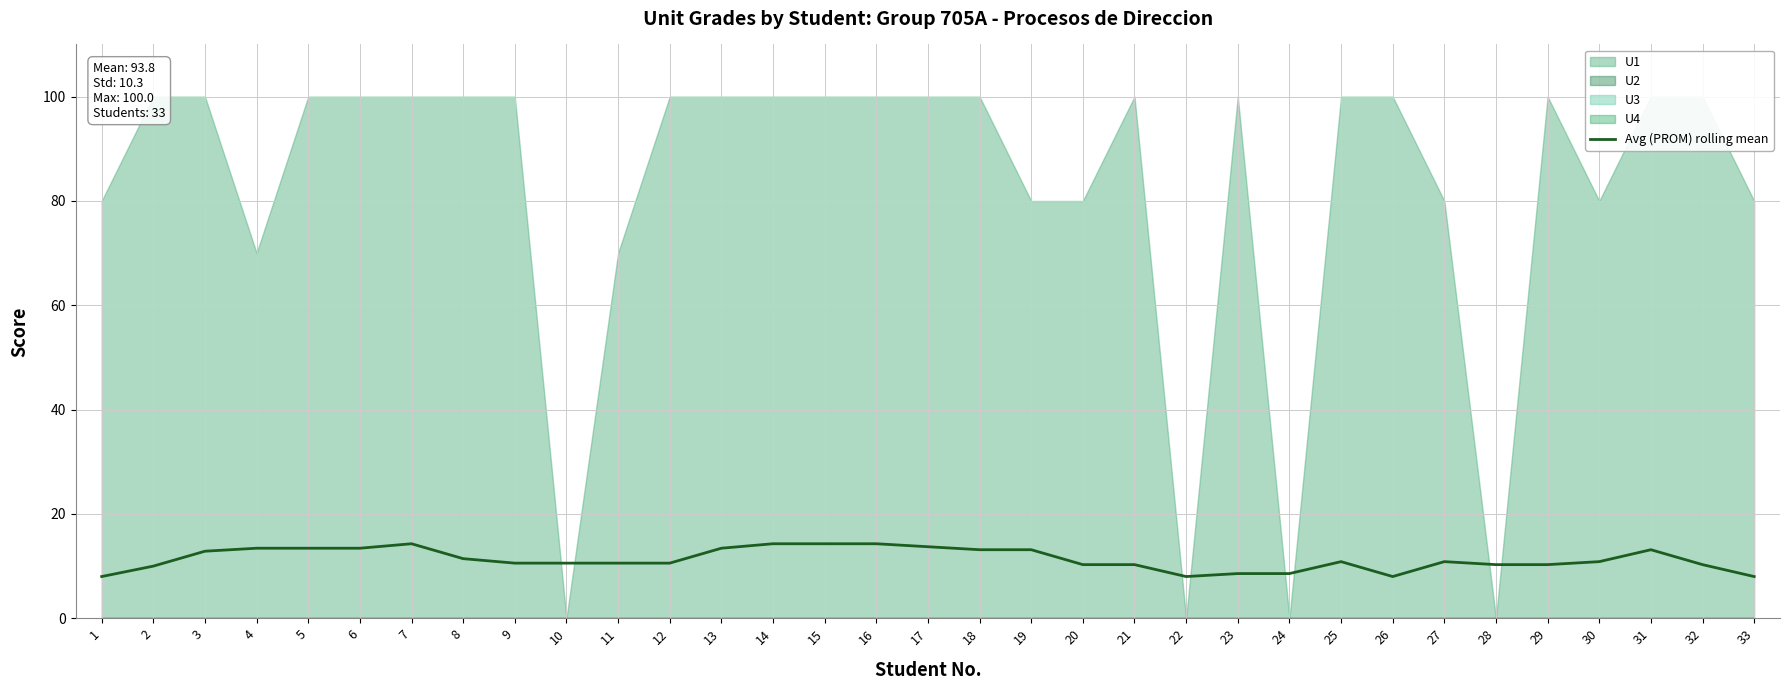

How many lines are shown in the chart?

1